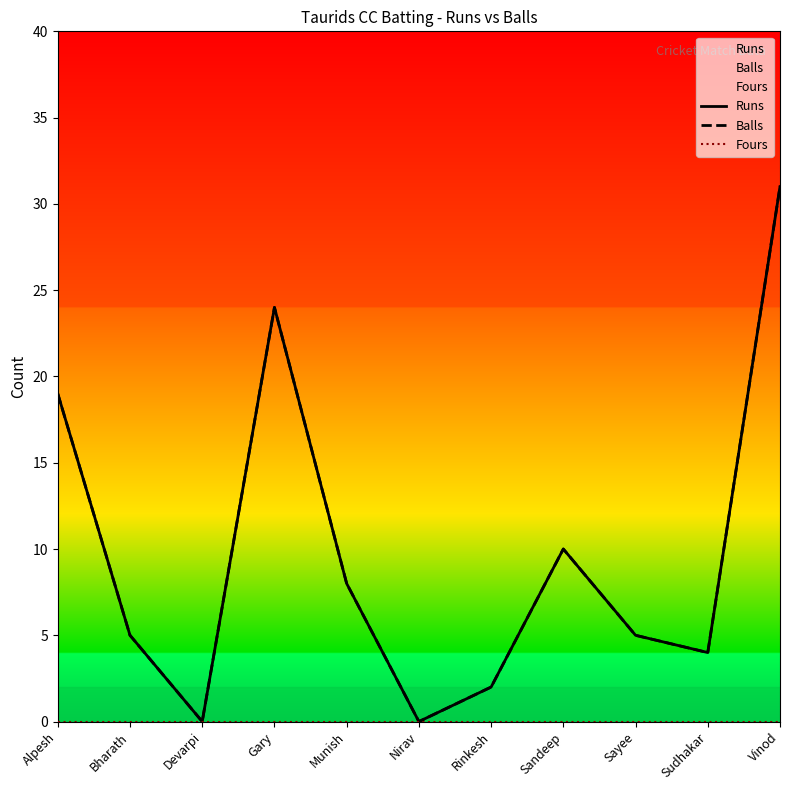

Reading left to right, what are all the values shown in this chart?

Runs: Alpesh=19	Bharath=5	Devarpi=0	Gary=24	Munish=8	Nirav=0	Rinkesh=2	Sandeep=10	Sayee=5	Sudhakar=4	Vinod=31
Balls: Alpesh=19	Bharath=5	Devarpi=0	Gary=24	Munish=8	Nirav=0	Rinkesh=2	Sandeep=10	Sayee=5	Sudhakar=4	Vinod=31
Fours: Alpesh=0	Bharath=0	Devarpi=0	Gary=0	Munish=0	Nirav=0	Rinkesh=0	Sandeep=0	Sayee=0	Sudhakar=0	Vinod=0